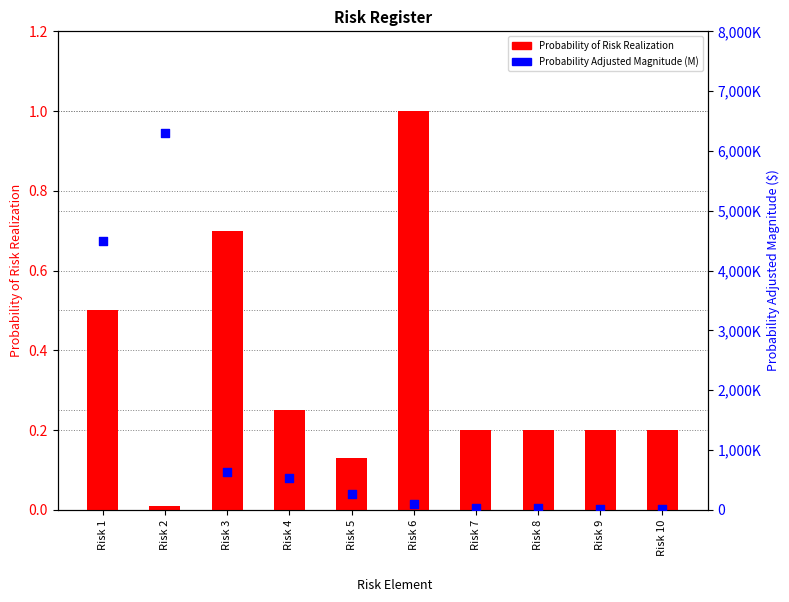

Which series contains the lowest Y value?

Probability of Risk Realization